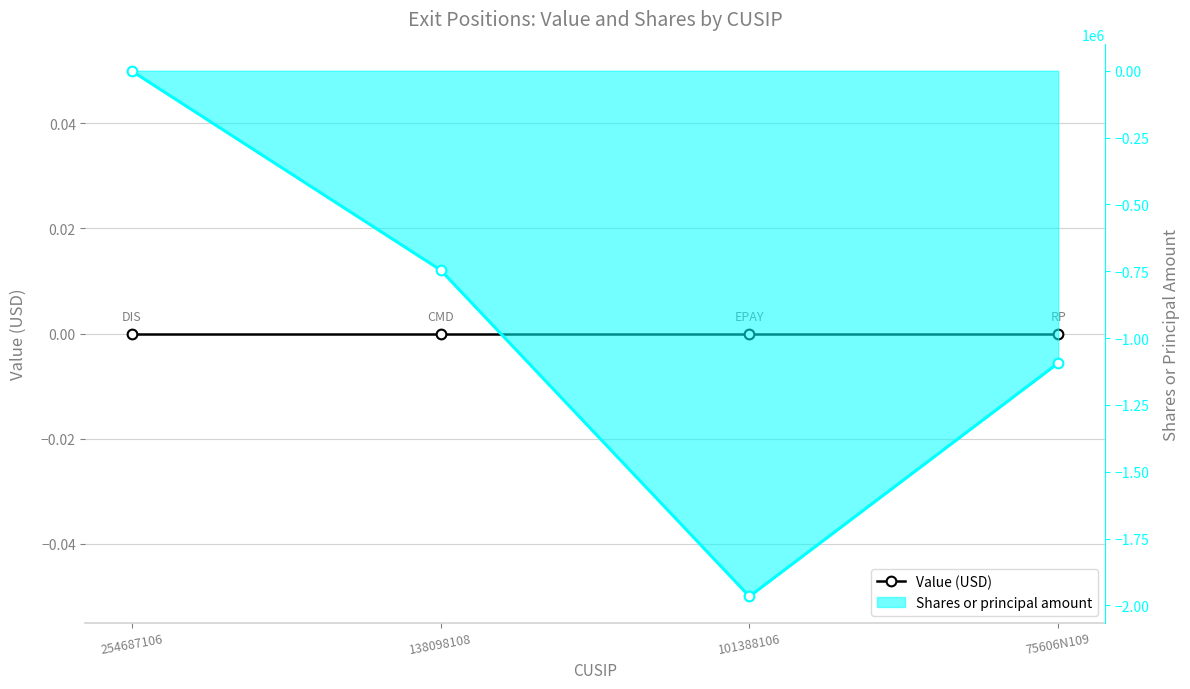

What is the label of the 3rd point from the right?

138098108